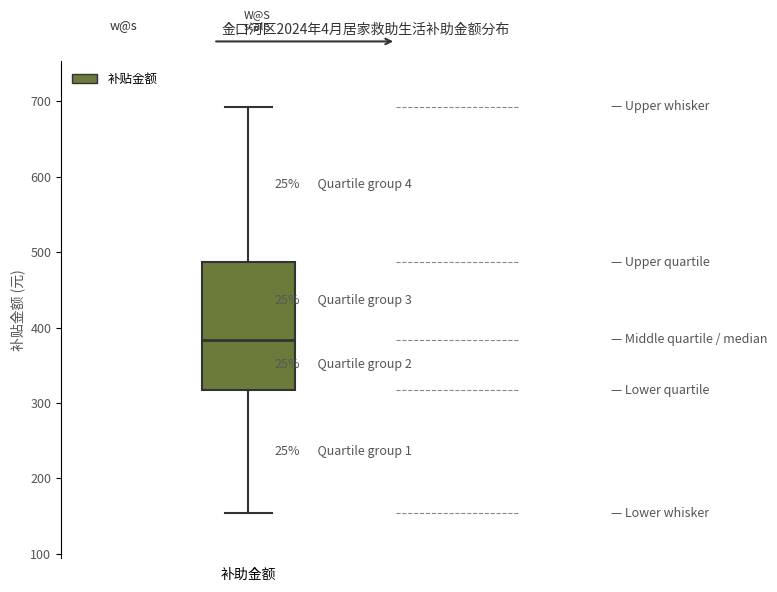

Transcribe this box plot: give where the median line is, the range the box spans, and where the two whiskers end, as read against the y-axis. The values are not printed on the chart, so give them approximately, as read against the axis.

median 380, box 320 to 490, whiskers 150 to 690